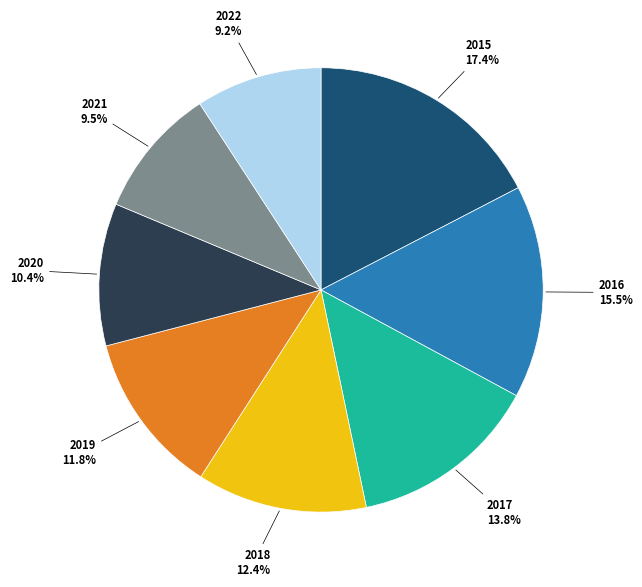

Is there a majority slice in this chart?

No